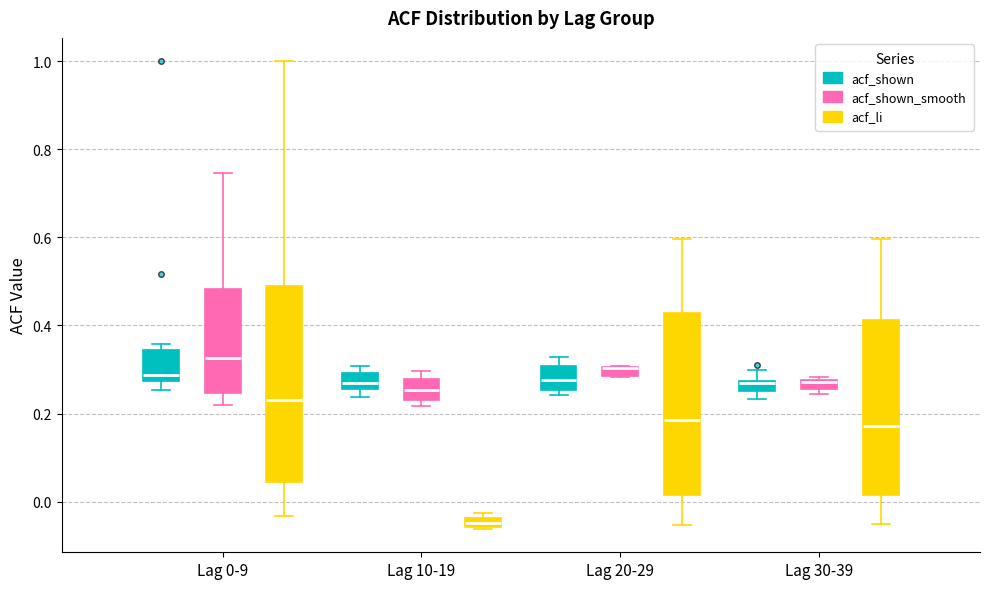

Where is the upper edge of the box for Lag 20-29 (acf_shown) on the y-axis? The values are not printed on the chart, so give them approximately, as read against the axis.

0.30